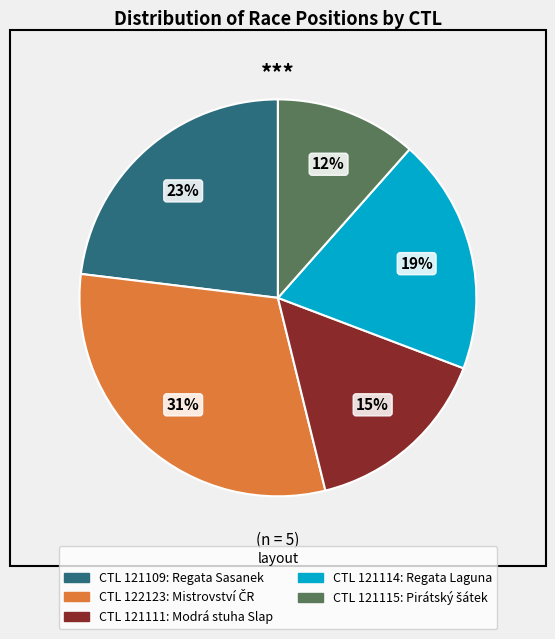

To the nearest percent, what is the difference between the largest and smallest slice percentages?

19%